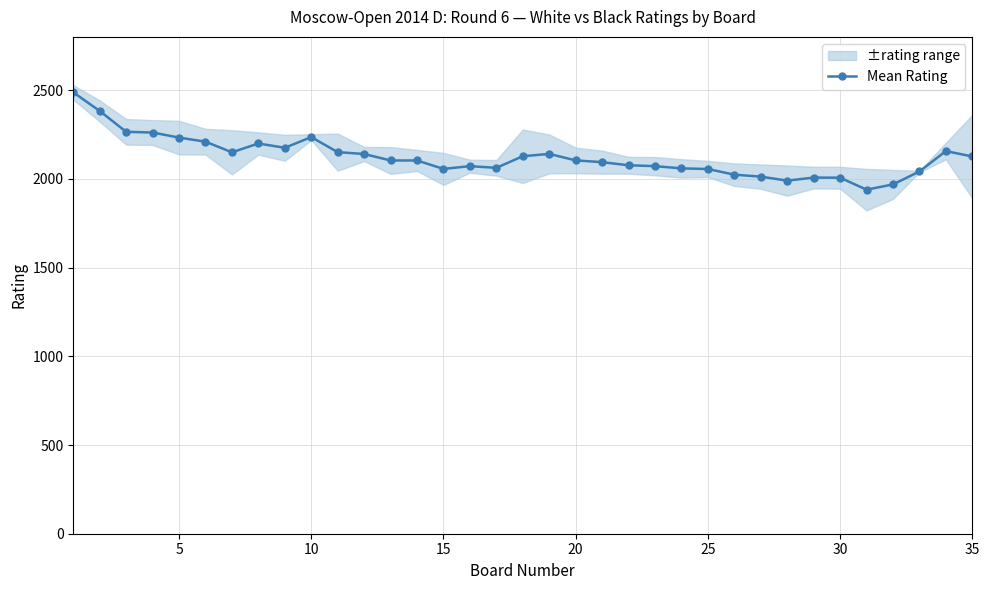

What is the difference between the maximum and second lowest values?

519.0